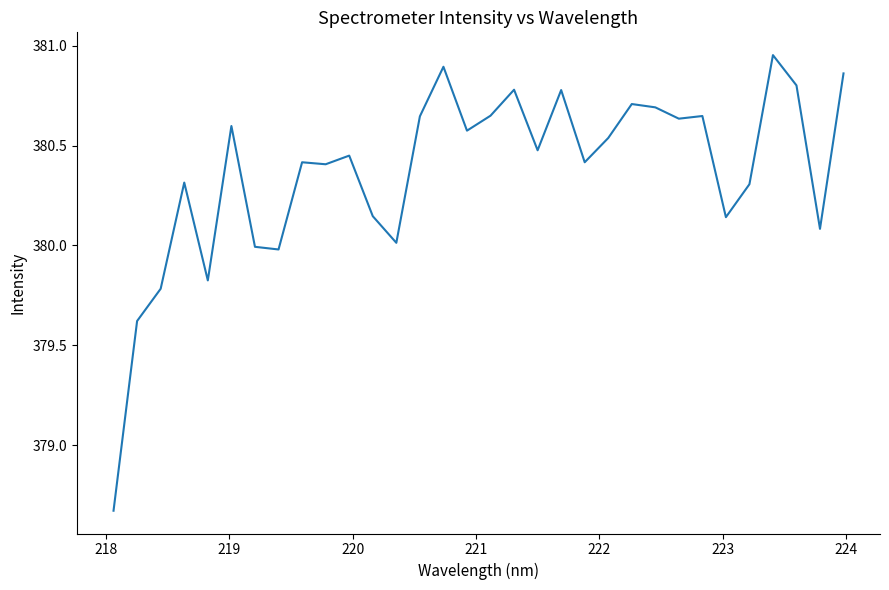

What is the average value?

380.4